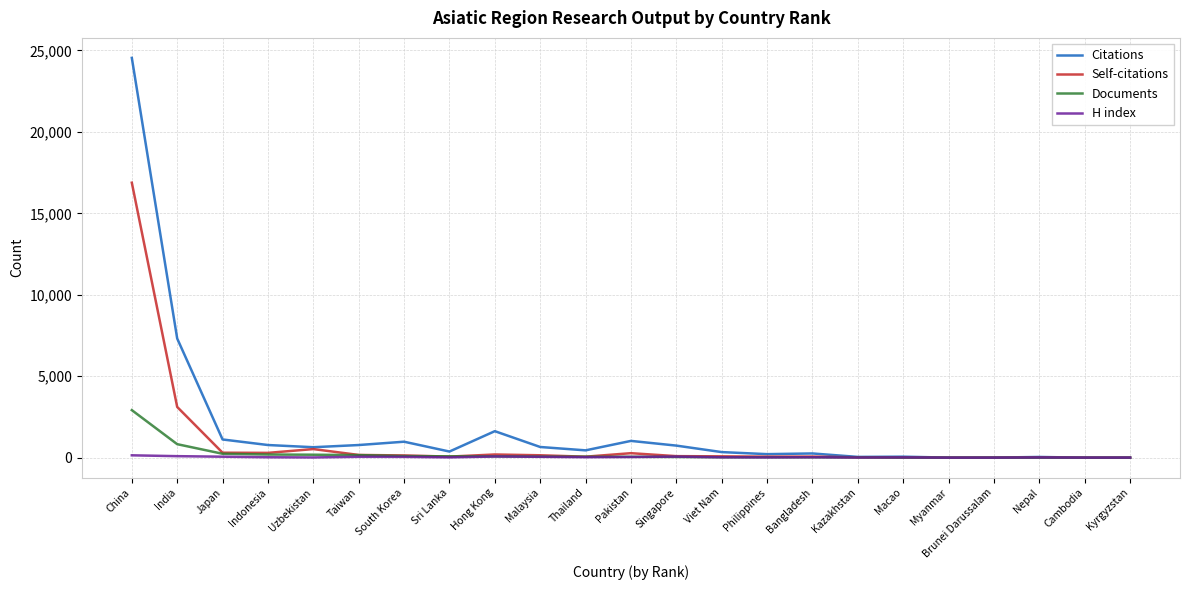

What is the approximate value of Citations at Japan?

1118